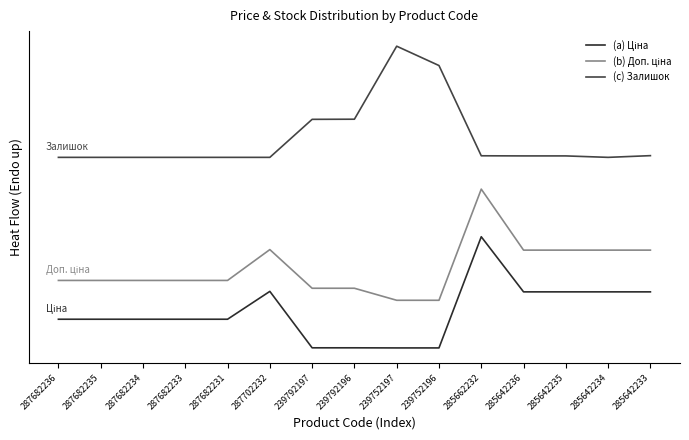

Does the chart have visible grid lines?

No